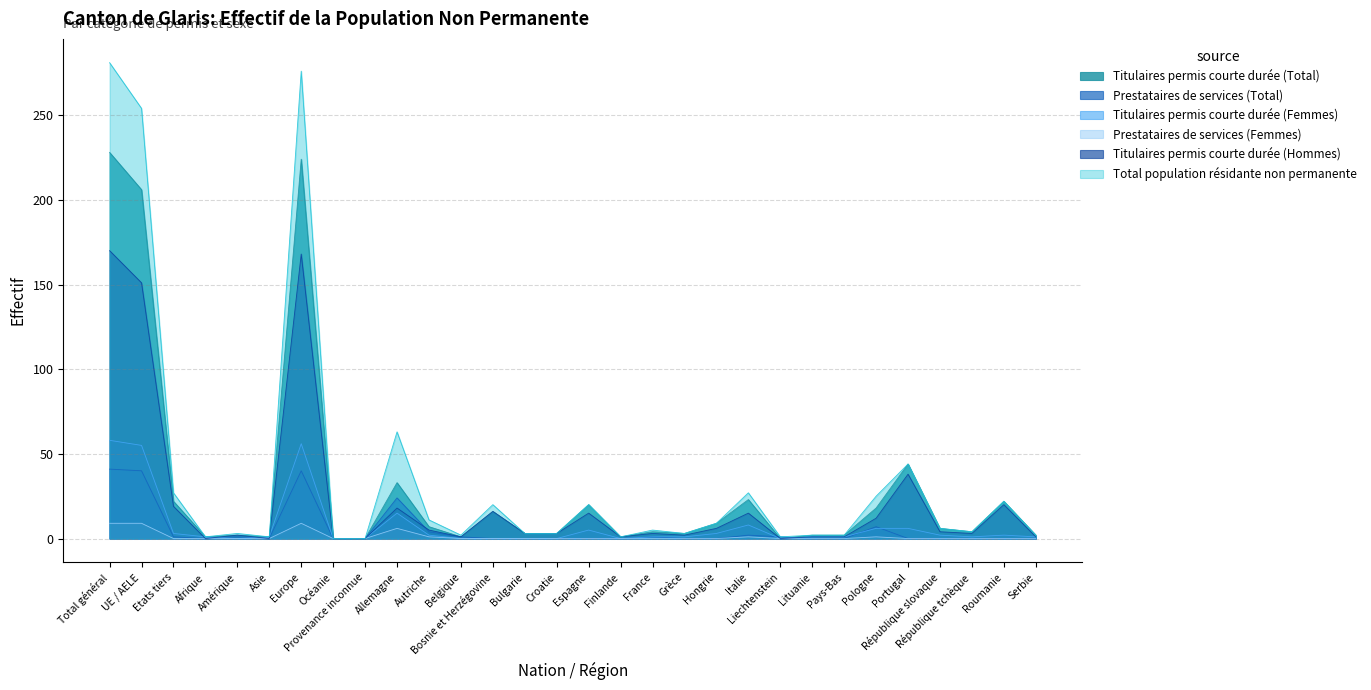

What is the label of the 2nd point from the right?

Roumanie